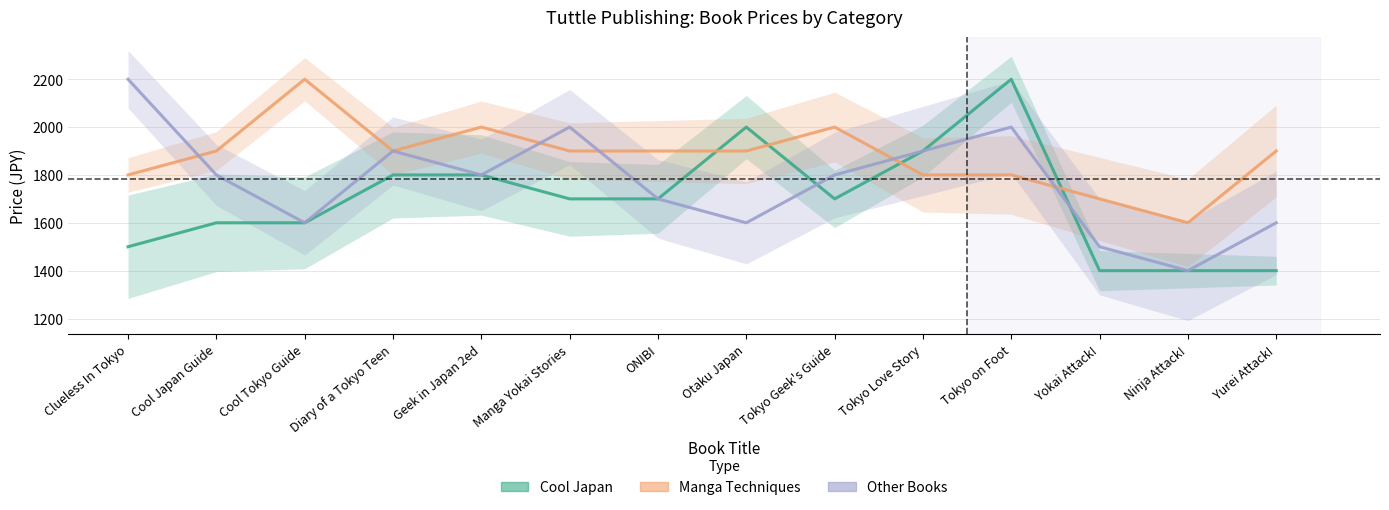

Which series has the largest total across all categories?

Manga Techniques